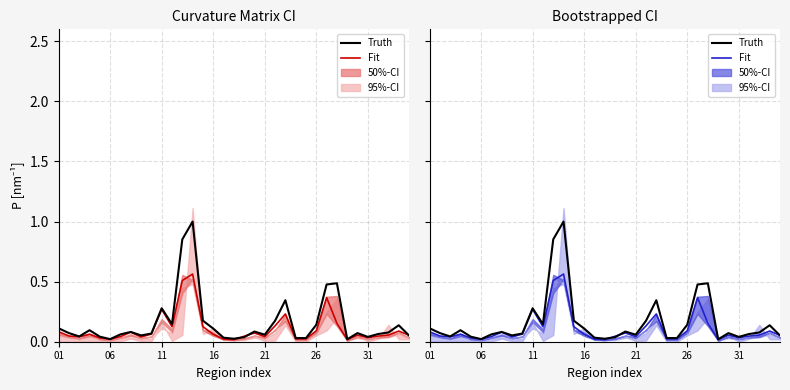

List the series in order of their overall mean, lowest first.

Fit, Truth